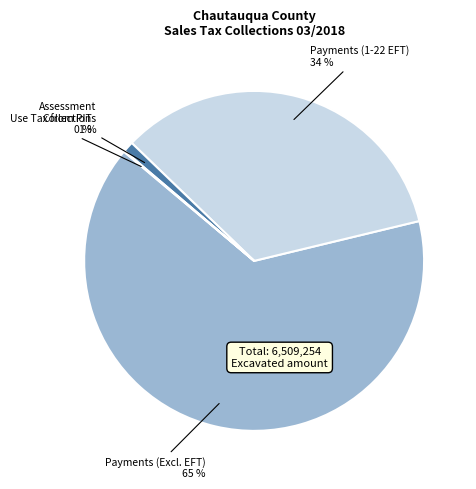

To the nearest percent, what is the average slice percentage?

25%